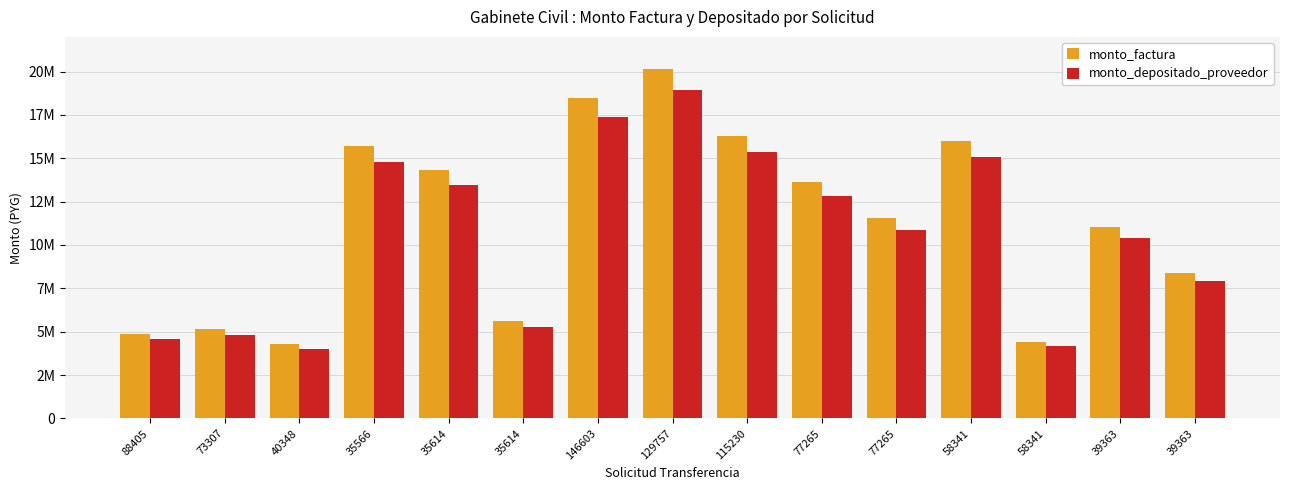

What is the difference between the maximum and second lowest values in the monto_depositado_proveedor series?

14785095